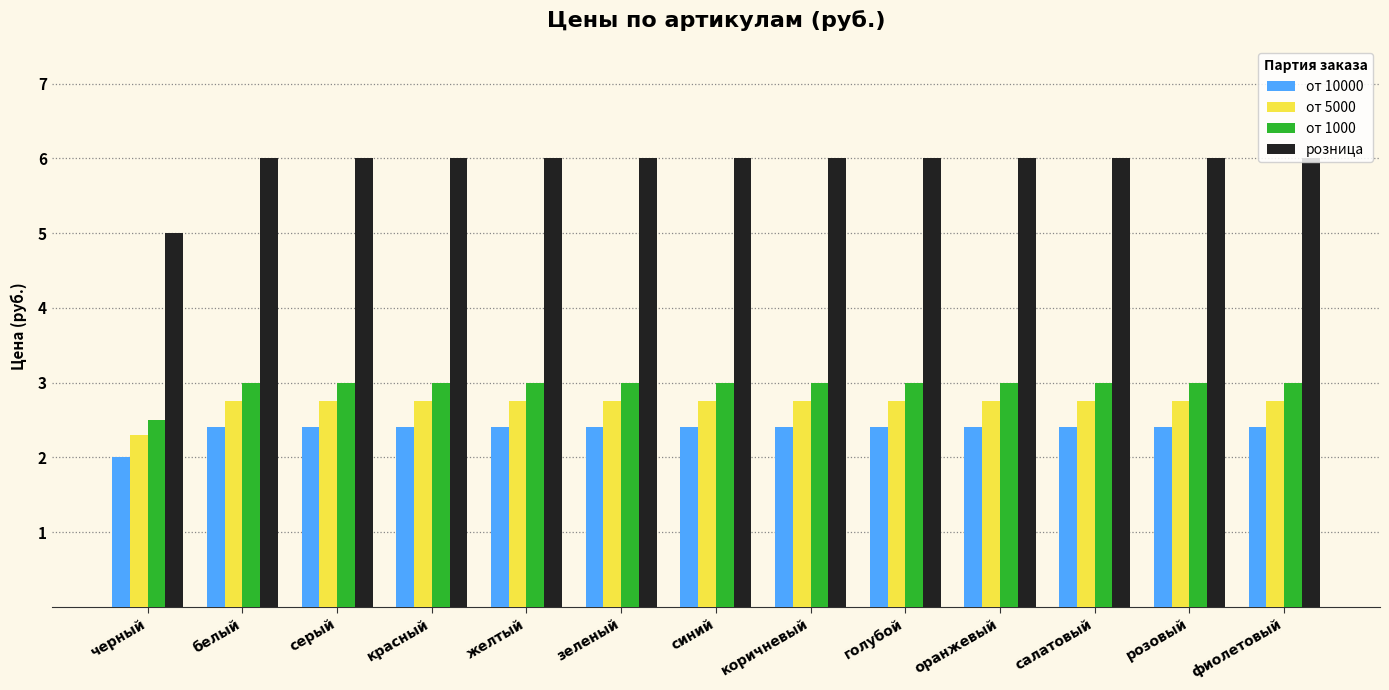

How many distinct data groups are displayed?

4